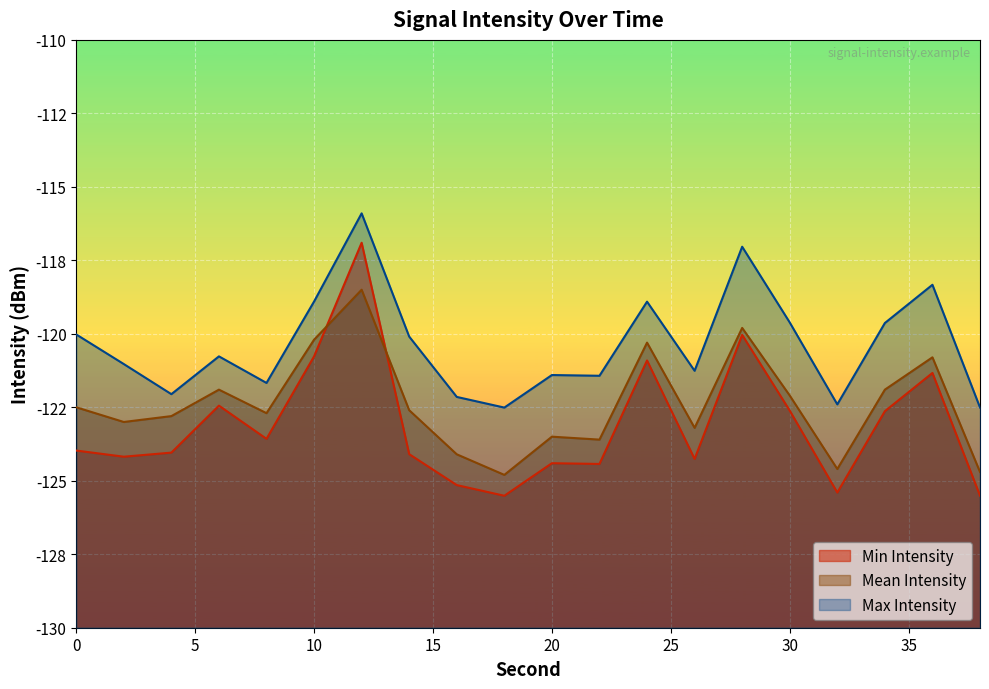

Between 26 and 38, which series saw the biggest shift?

Mean Intensity